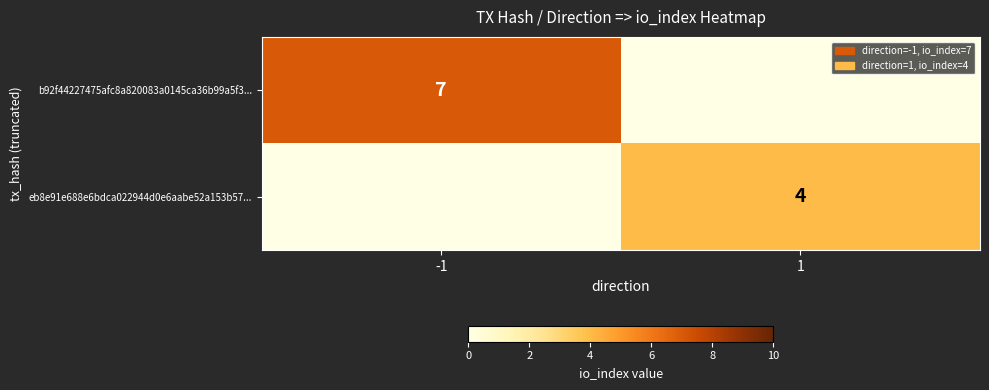

At how many categories does at least one series exceed 2?

2